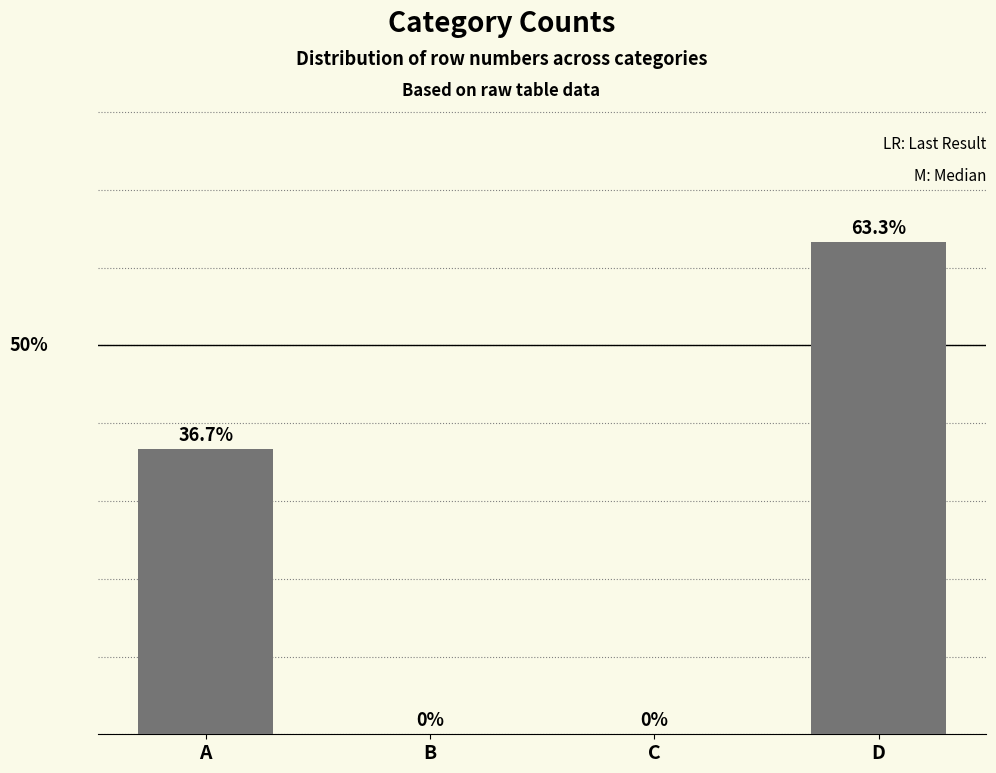

Where does the data first go above 36?

A